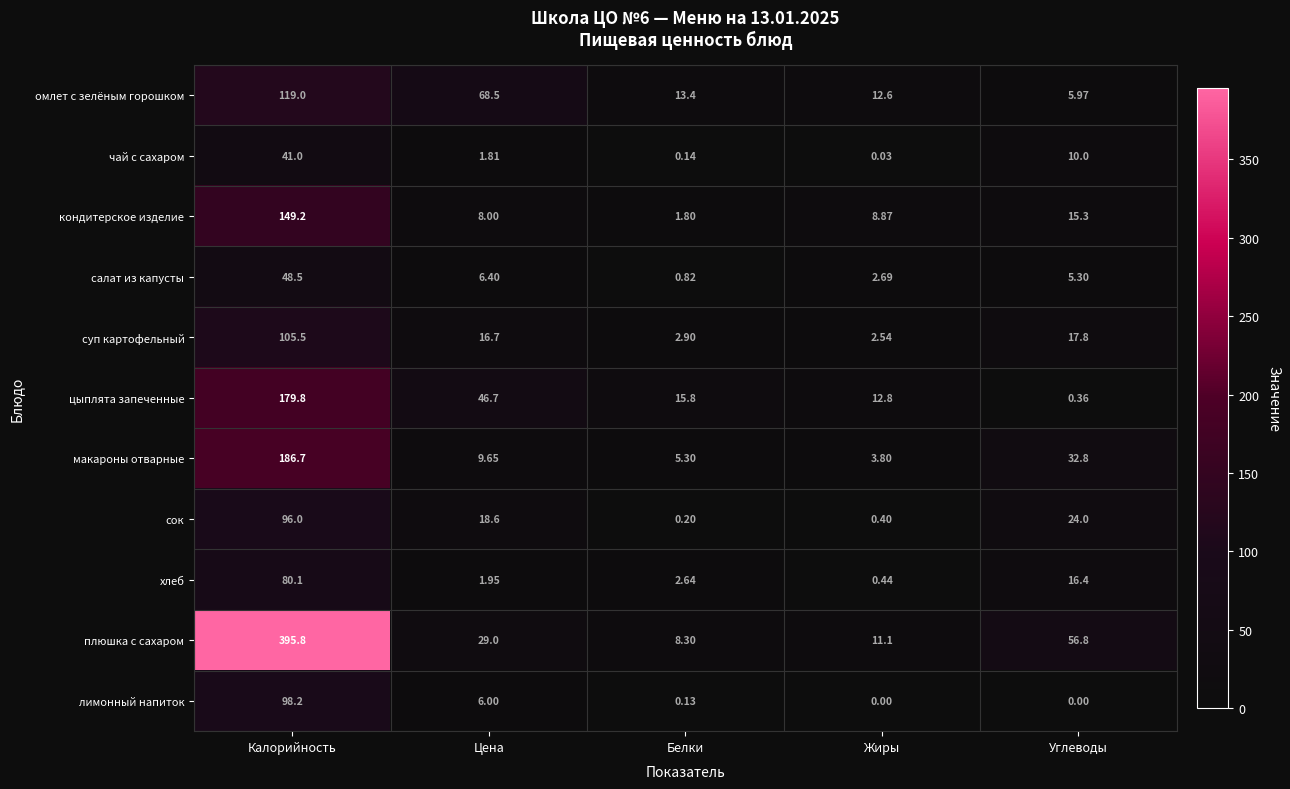

At which category is the sum across all series the highest?

Калорийность